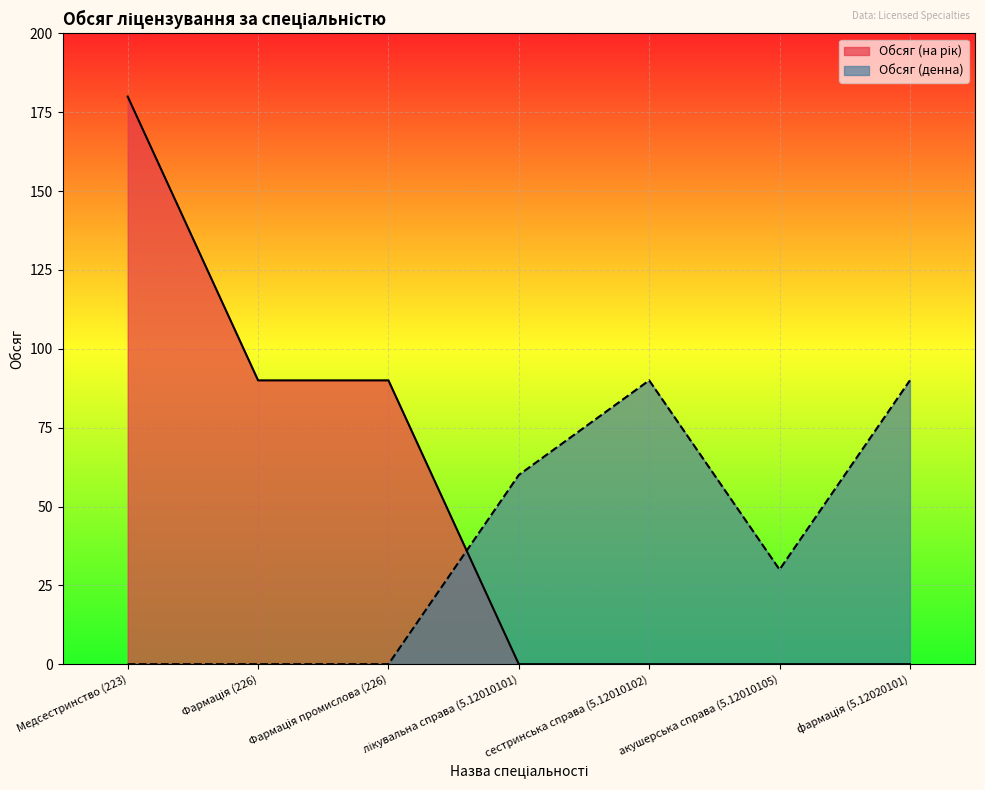

Between which two adjacent categories do Обсяг (денна) and Обсяг (на рік) first intersect?

Фармація промислова (226) and лікувальна справа (5.12010101)